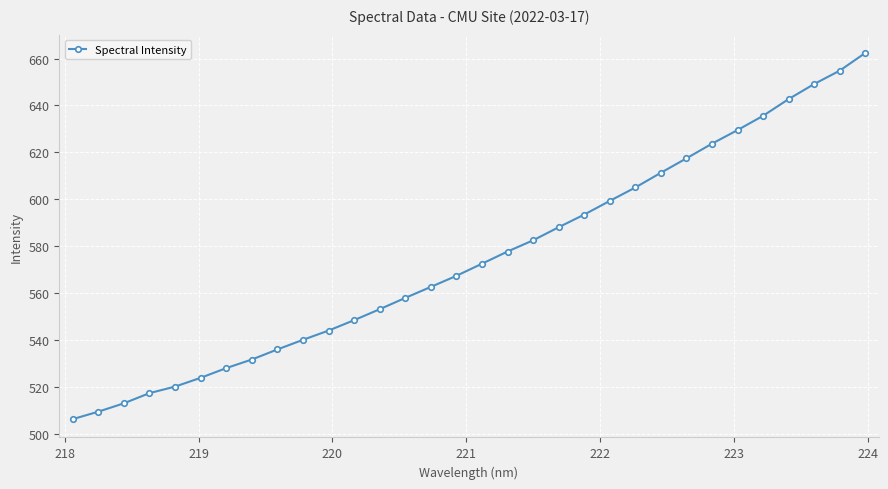

Reading left to right, extract all data points from this chart.

506.2	509.4	512.9	517.3	520.1	523.8	528.0	531.6	535.9	540.0	544.0	548.4	553.1	557.9	562.6	567.3	572.5	577.7	582.5	588.1	593.5	599.3	605.0	611.3	617.5	623.7	629.5	635.6	642.7	649.2	654.9	662.4